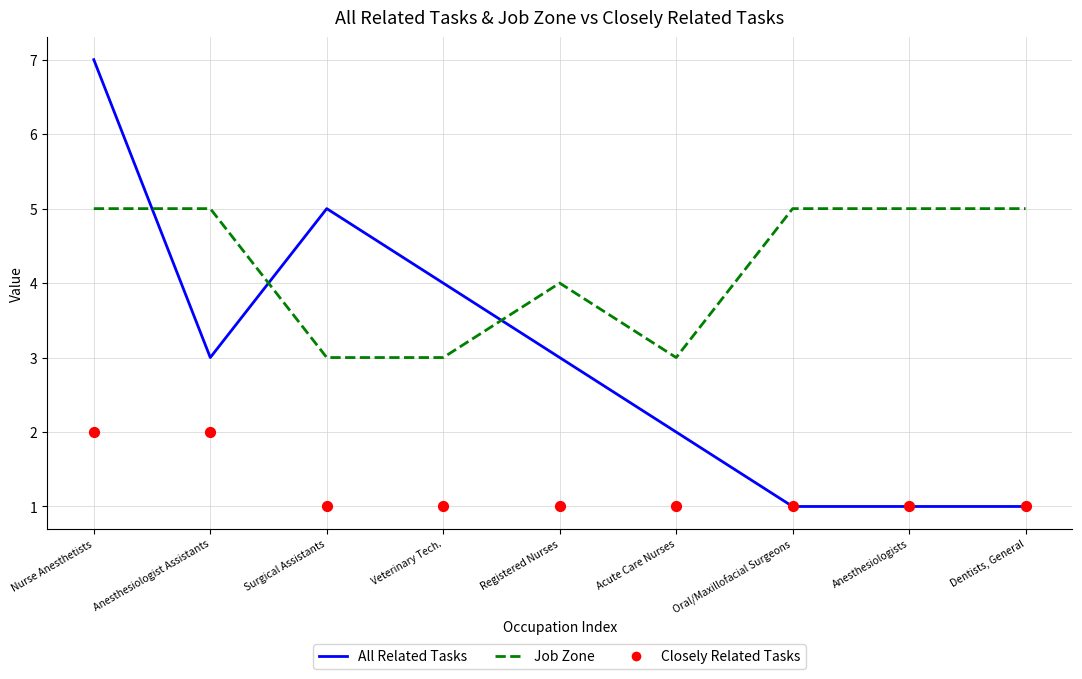

Is the value of All Related Tasks at Nurse Anesthetists greater than the value of Closely Related Tasks at Surgical Assistants?

Yes